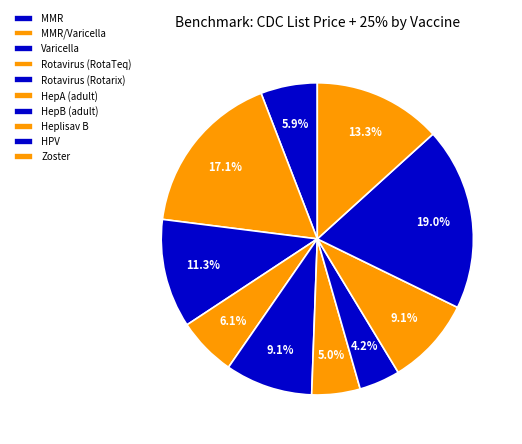

How many slices are in this pie chart?

10